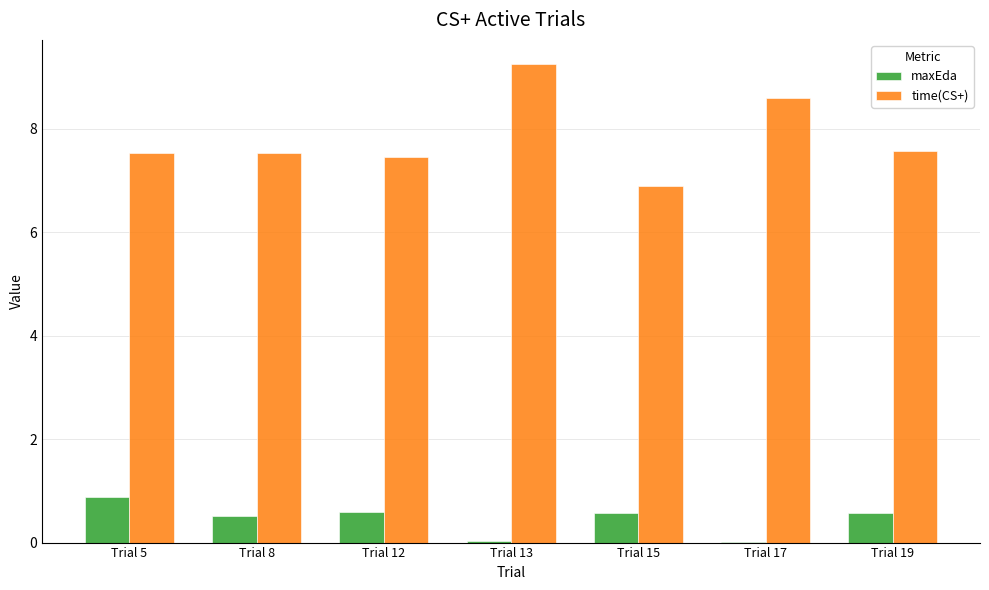

At which category is the sum across all series the highest?

Trial 13